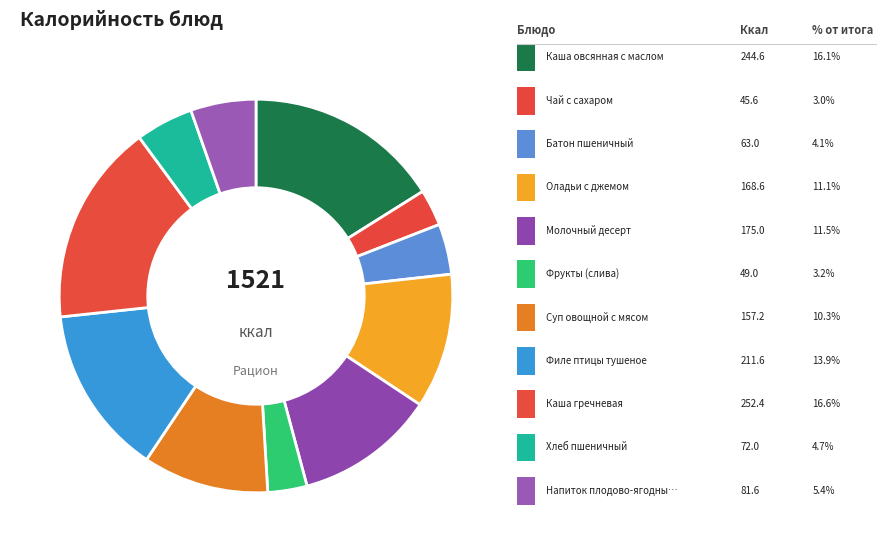

Which slice is the largest?

Каша гречневая